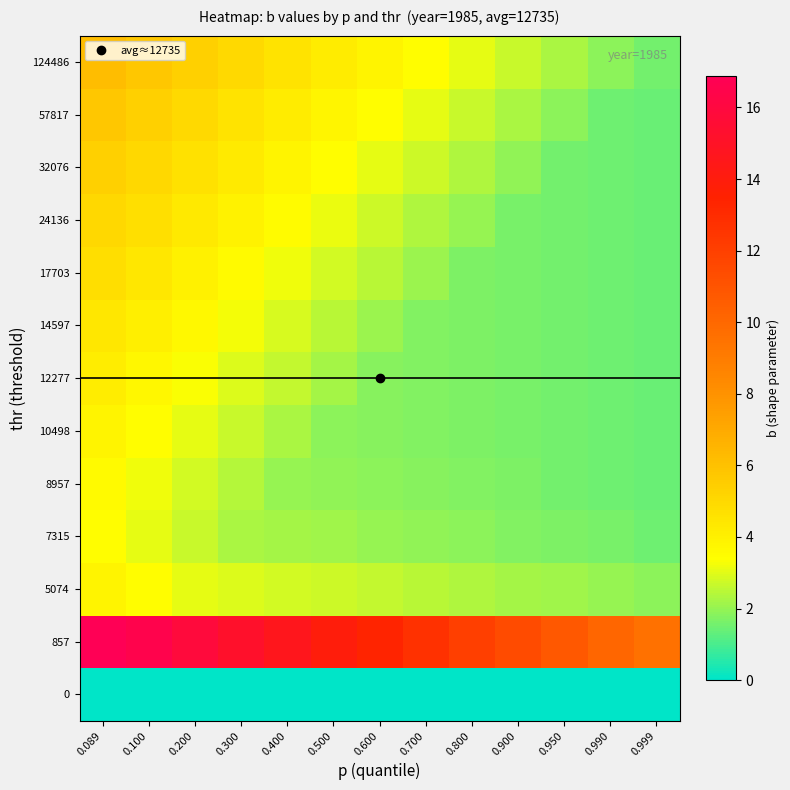

Which label corresponds to the largest value in the chart?

0.089